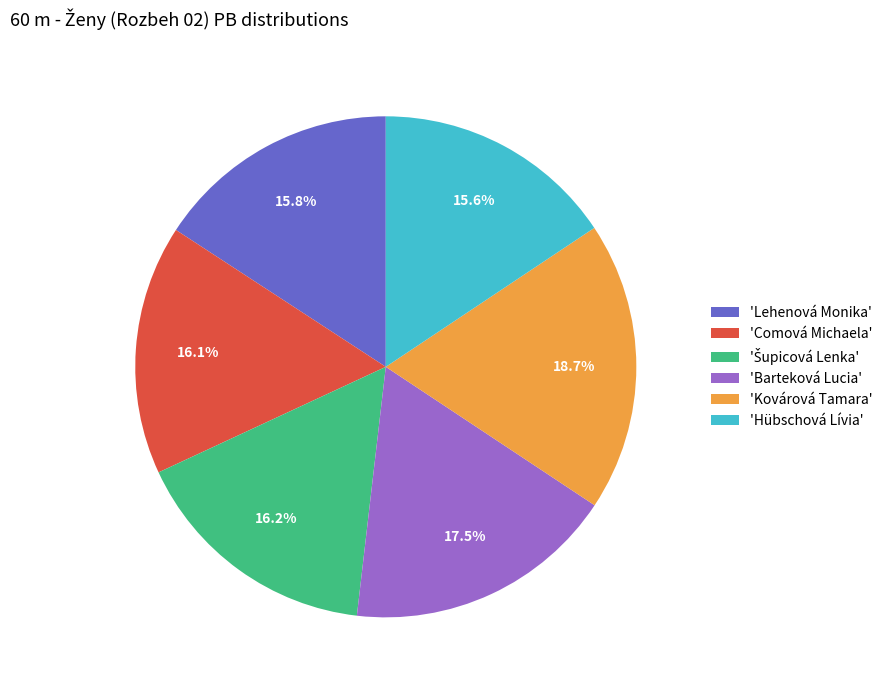

Count the number of slices in the pie.

6